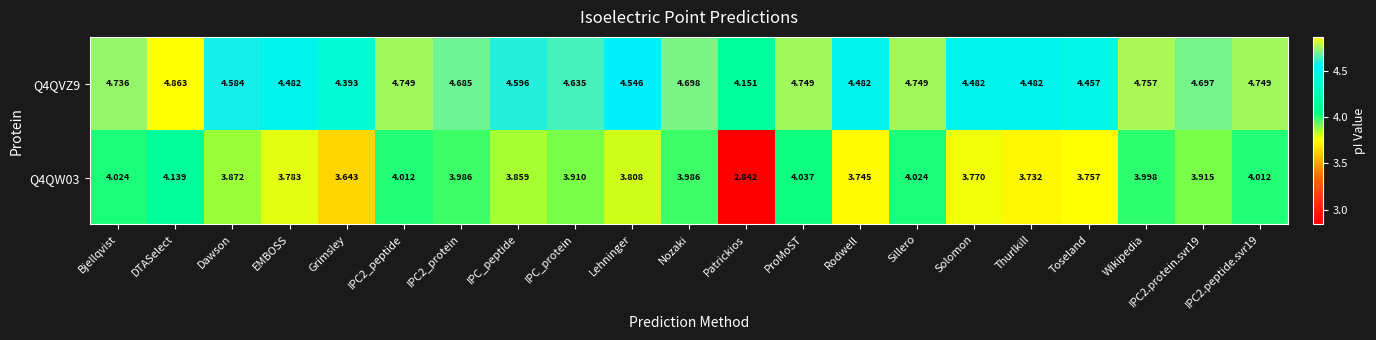

List the series in order of their overall mean, lowest first.

Q4QW03, Q4QVZ9